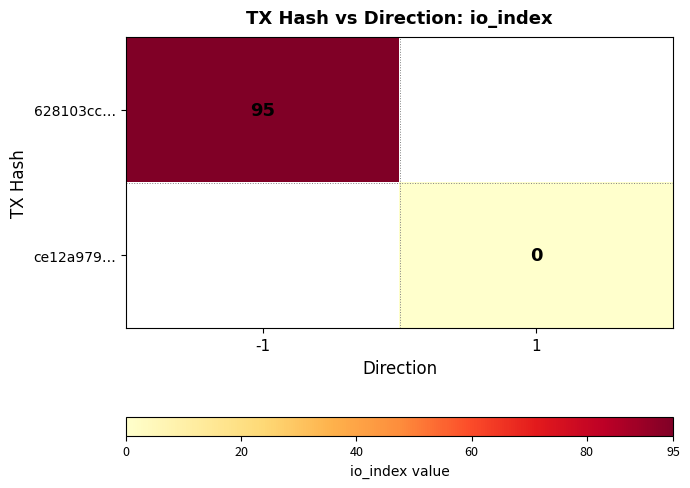

True or false: 628103cc… has a value of 25 at -1.

False